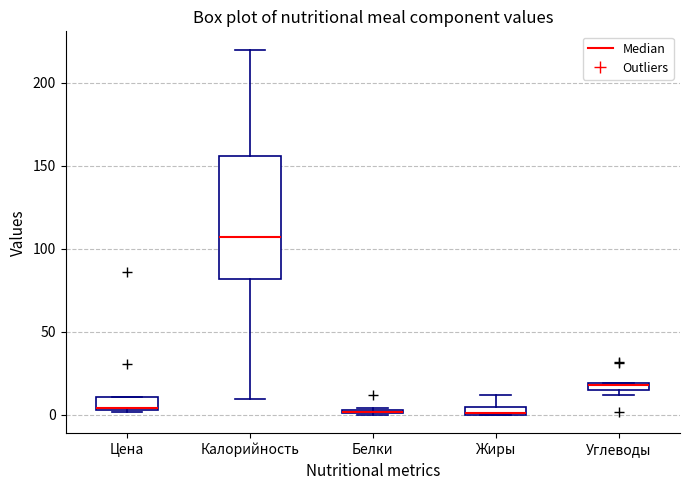

Which box has the highest median line?

Калорийность